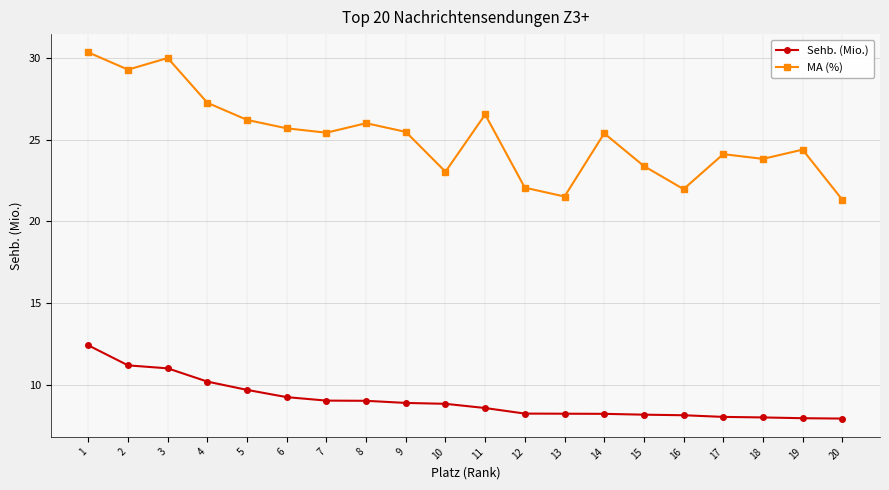

How many categories are shown in the chart?

20